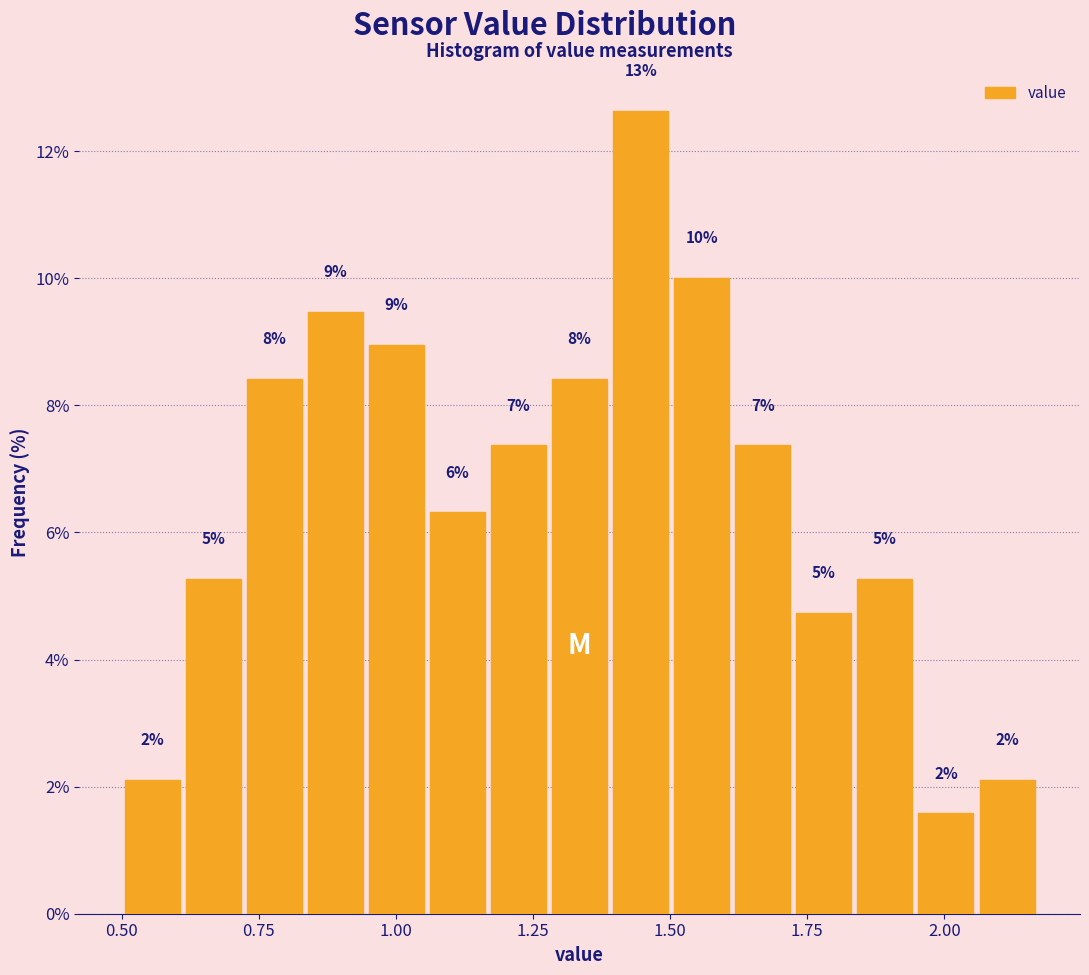

Around what value on the x-axis is the tallest bar? Give the approximate position of its centre, as read against the axis.

1.45